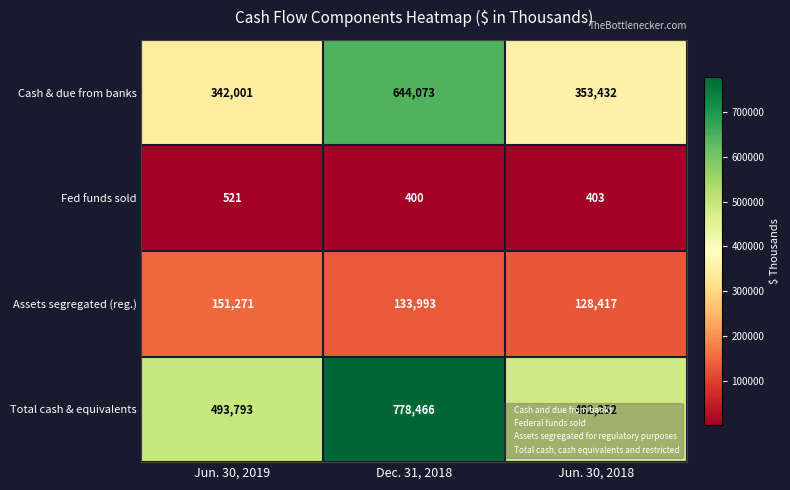

Is it true that Assets segregated (reg.) equals 193914 at Jun. 30, 2018?

False